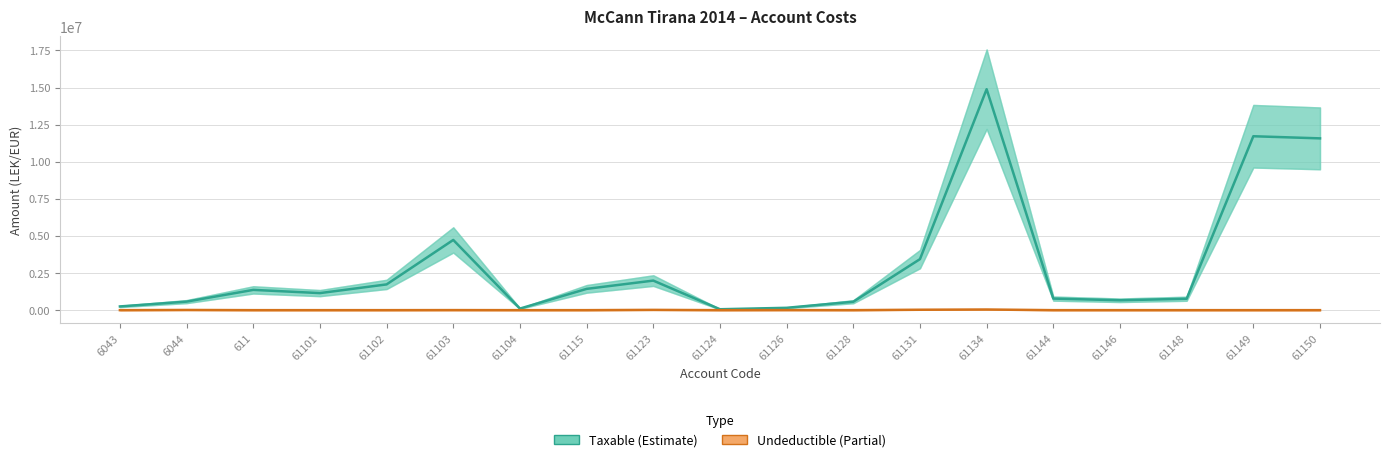

Count the number of data series in this chart.

2